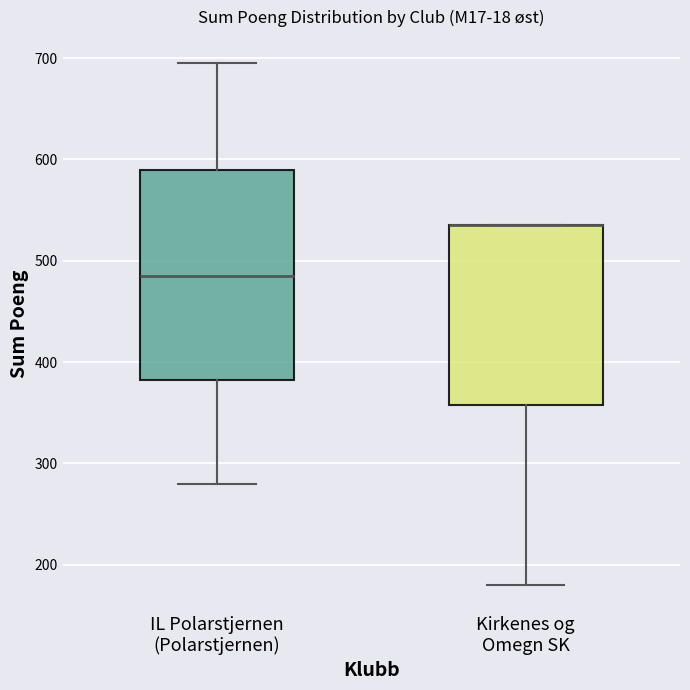

Where is the upper edge of the box for Kirkenes og Omegn SK on the y-axis? The values are not printed on the chart, so give them approximately, as read against the axis.

540